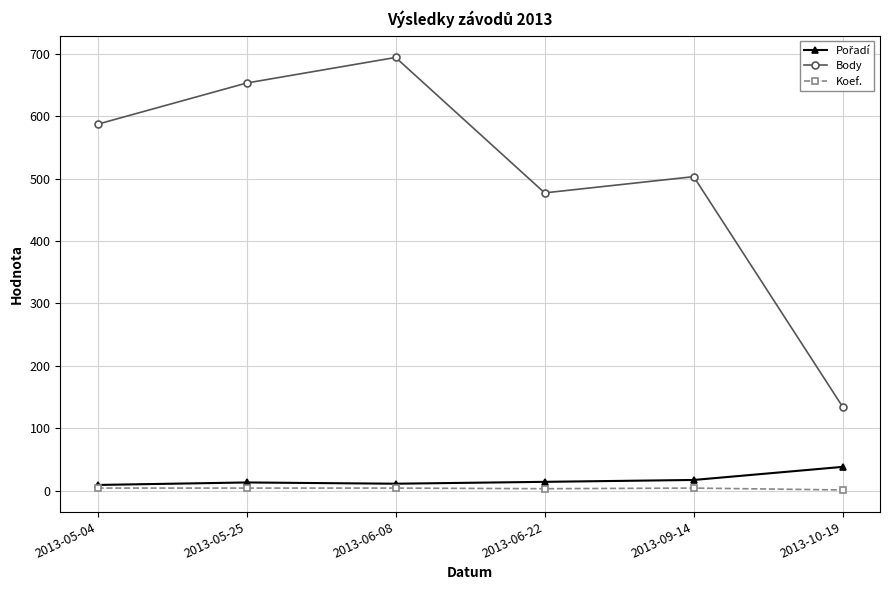

The Body series shows 694 at 2013-06-08. True or false?

True